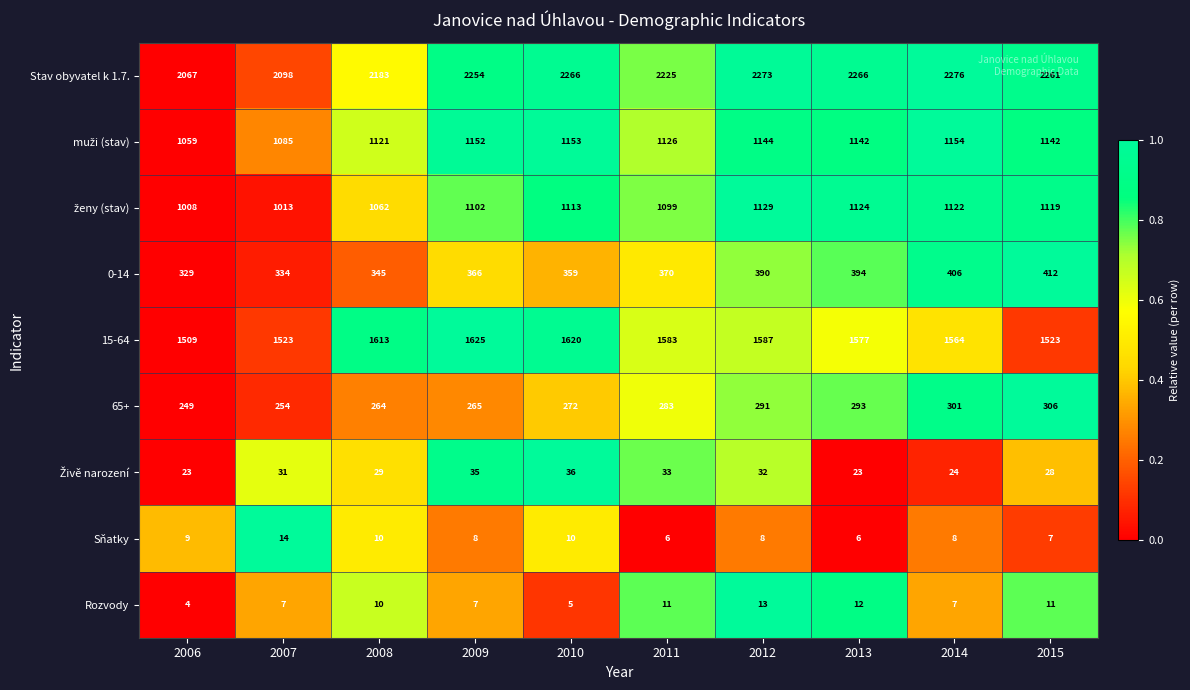

Which series changed the most between 2012 and 2013?

15-64